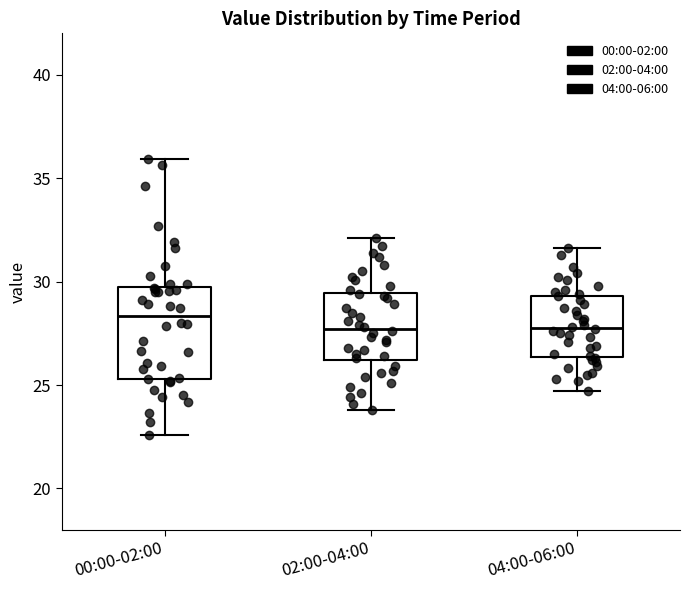

Reading left to right, read every box against the y-axis: the position of its median line, the range the box covers, and the ends of its whiskers. The values are not printed on the chart, so give them approximately, as read against the axis.

00:00-02:00: median 28.5, box 25.5 to 29.5, whiskers 22.5 to 36.0
02:00-04:00: median 27.5, box 26.0 to 29.5, whiskers 24.0 to 32.0
04:00-06:00: median 28.0, box 26.5 to 29.5, whiskers 24.5 to 31.5